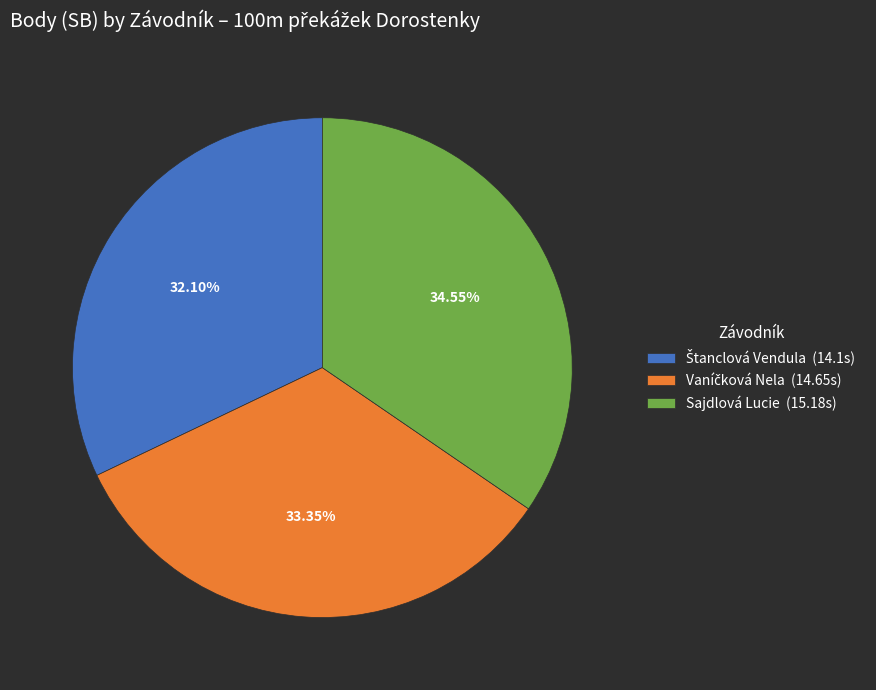

Is there any slice that represents more than half of the pie?

No